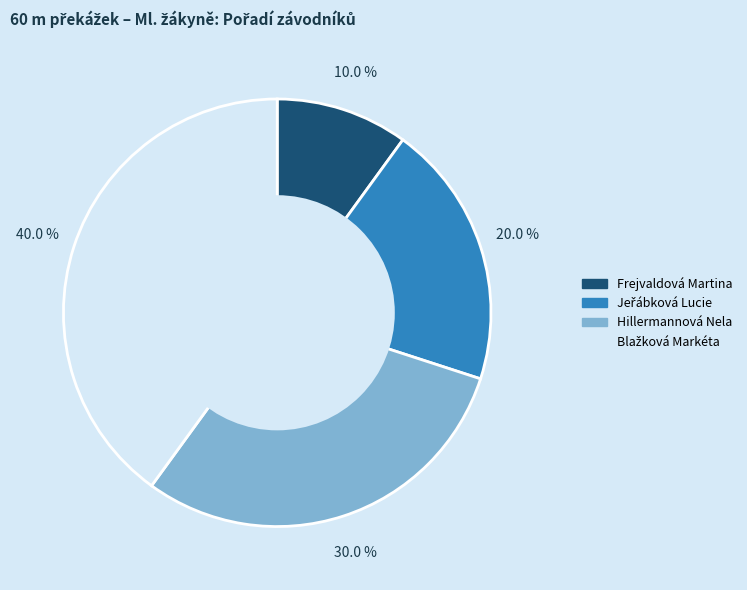

What percentage is NOT represented by Frejvaldová Martina?

90.0%